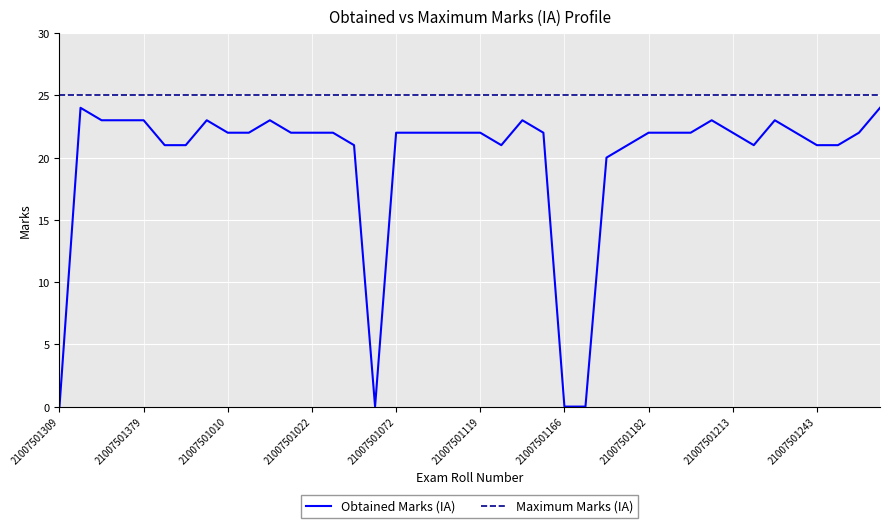

True or false: Maximum Marks (IA) and Obtained Marks (IA) cross at least once.

False